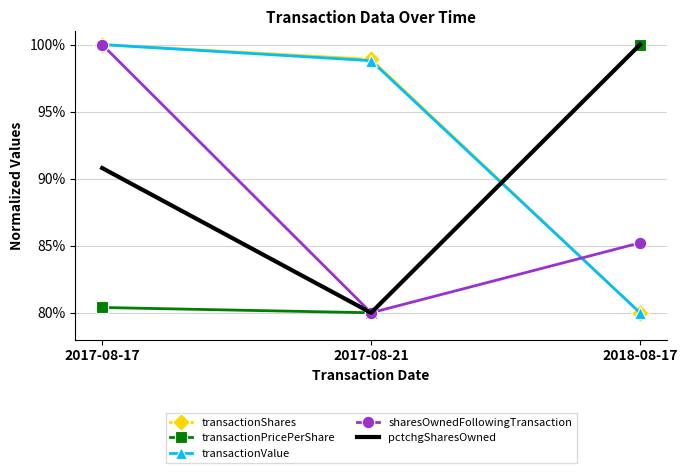

Between 2017-08-17 and 2017-08-21, which series saw the biggest shift?

sharesOwnedFollowingTransaction